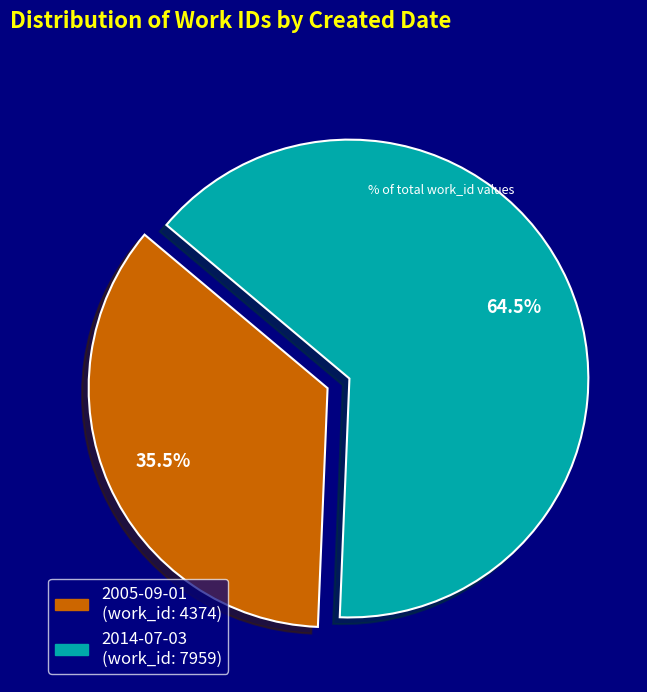

Combined, what portion of the pie is 2014-07-03 and 2005-09-01?

100.0%